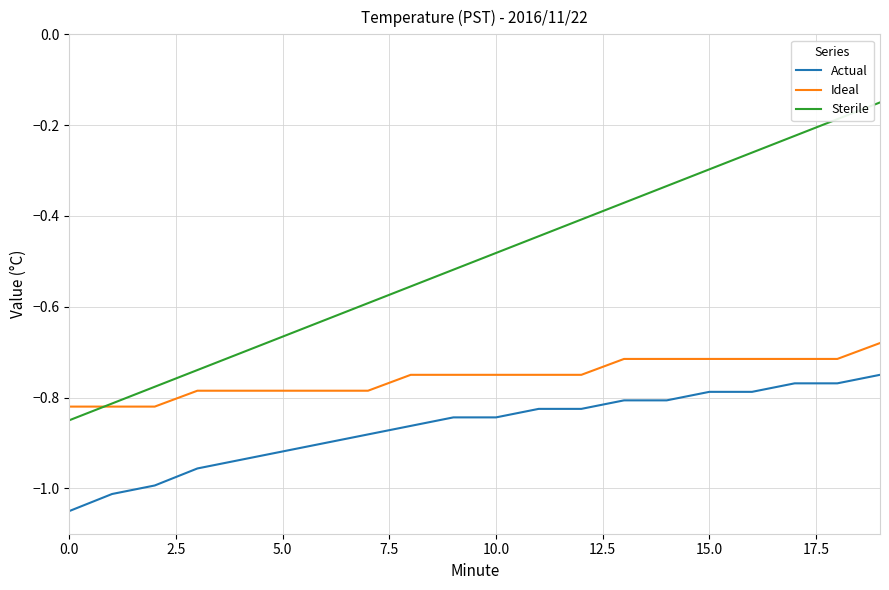

What is the difference between the second highest and second lowest values in the Sterile series?

0.6